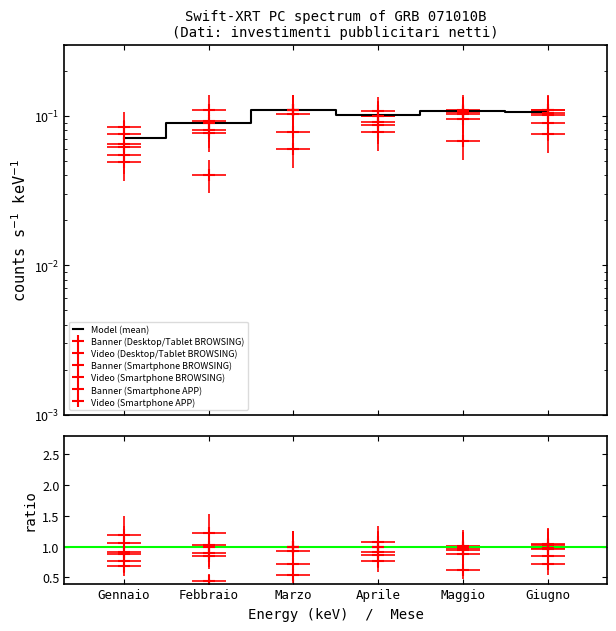

The chart shows a value of 0.1 at Aprile. True or false?

True